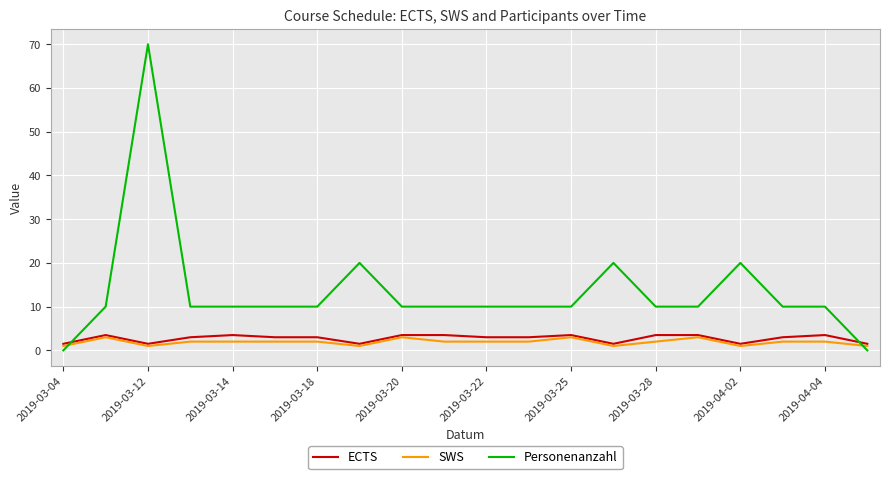

Which series has the largest total across all categories?

Personenanzahl